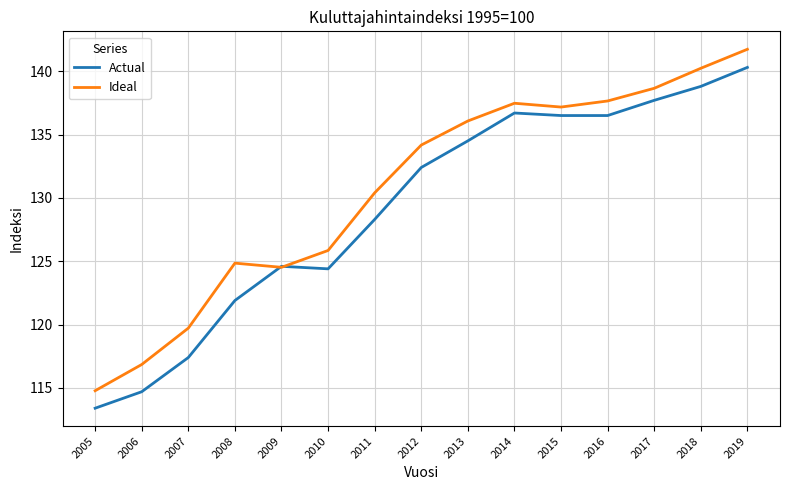

What is the sum of all Actual values?

1938.1